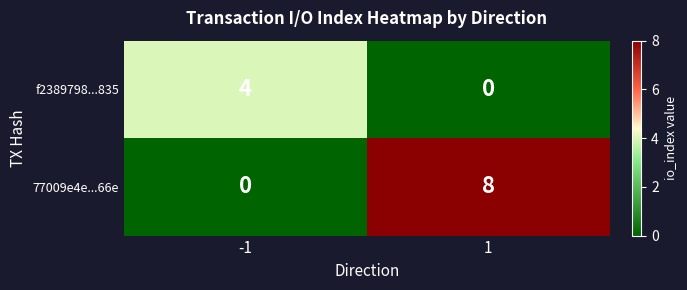

What is the difference between the f2389798...835 values at 1 and -1?

4